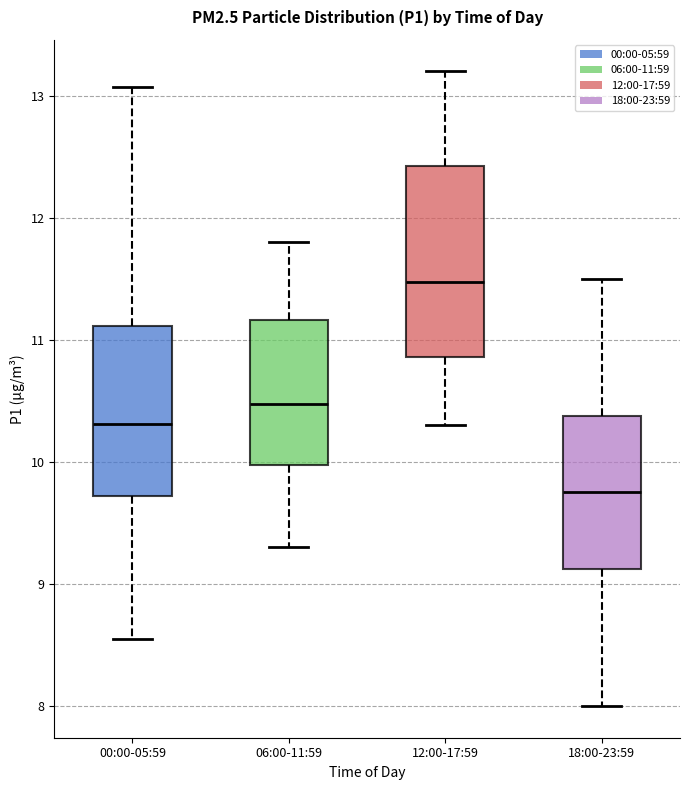

Reading left to right, transcribe this box plot: for each box, give where its median line is, the range the box spans, and where its two whiskers end, as read against the y-axis. The values are not printed on the chart, so give them approximately, as read against the axis.

00:00-05:59: median 10.3, box 9.7 to 11.1, whiskers 8.6 to 13.1
06:00-11:59: median 10.5, box 10.0 to 11.2, whiskers 9.3 to 11.8
12:00-17:59: median 11.5, box 10.9 to 12.4, whiskers 10.3 to 13.2
18:00-23:59: median 9.8, box 9.1 to 10.4, whiskers 8.0 to 11.5